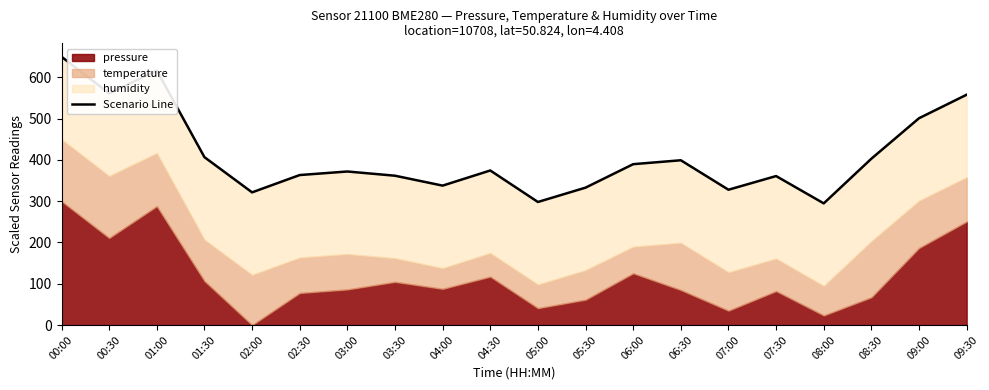

At which category does the data reach its first local valley?

00:30